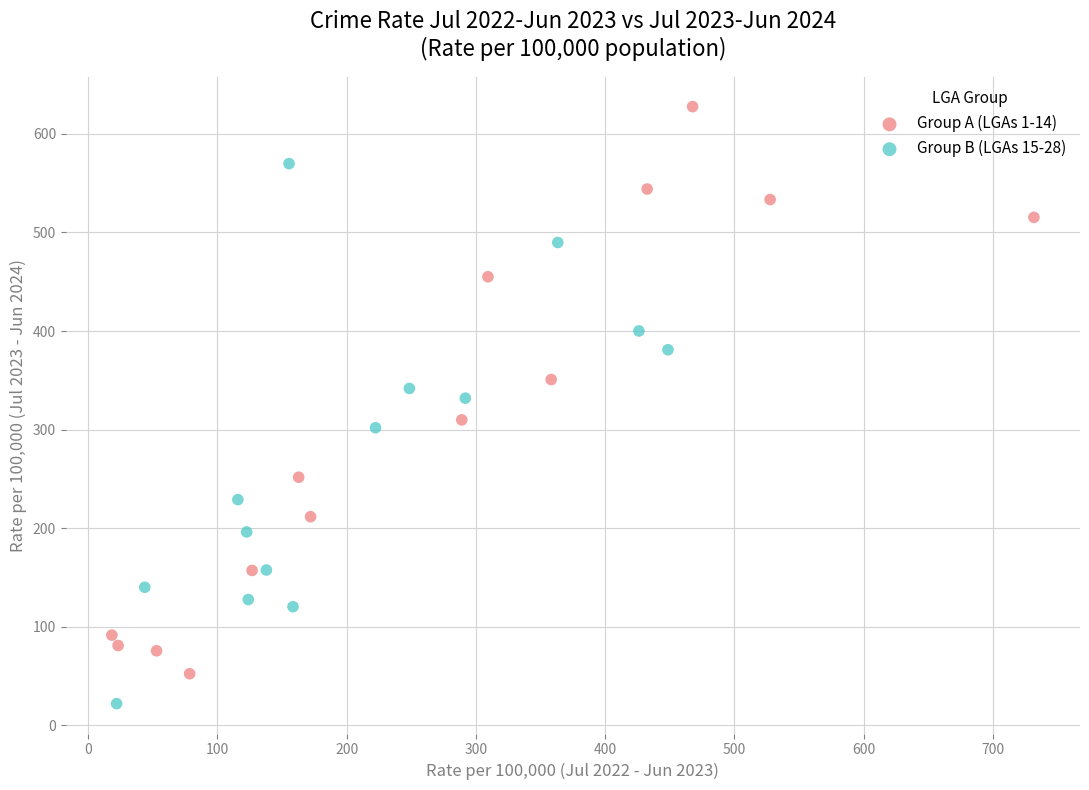

Which series contains the lowest Y value?

Group B (LGAs 15-28)